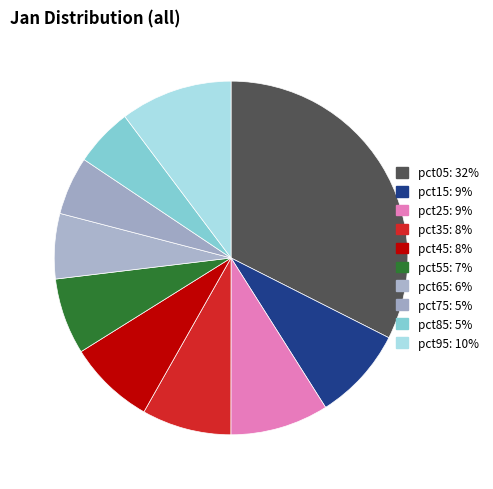

How many slices are in this pie chart?

10